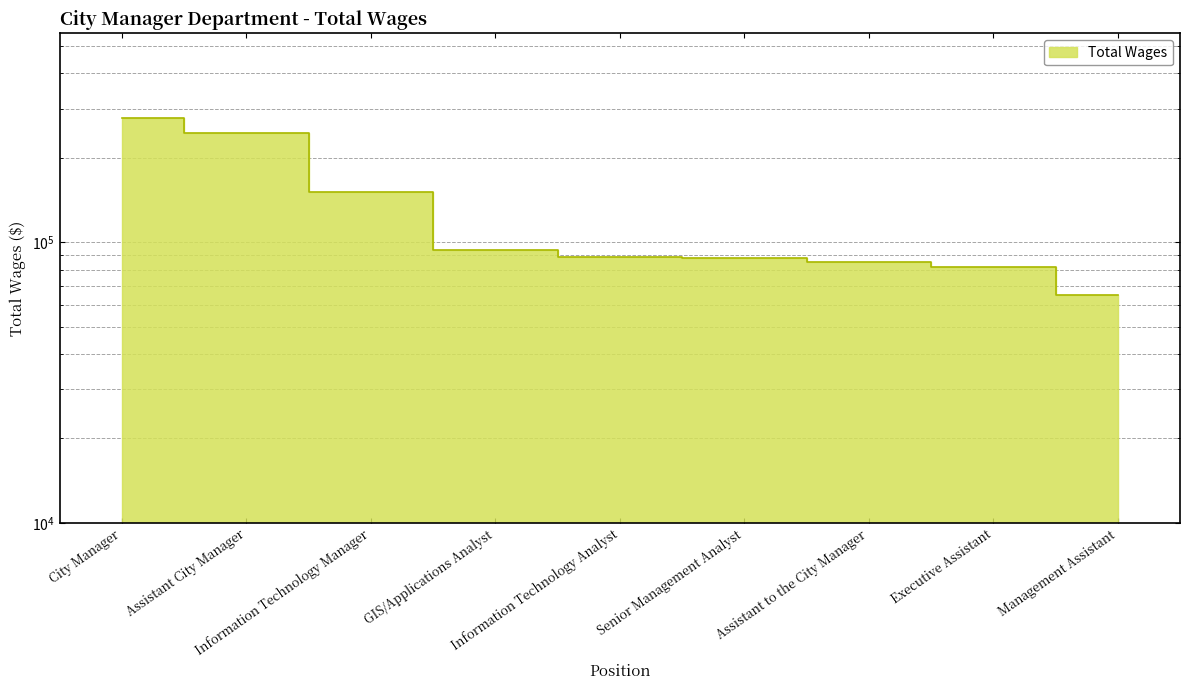

True or false: there are more than 0 points higher than both neighbors.

False